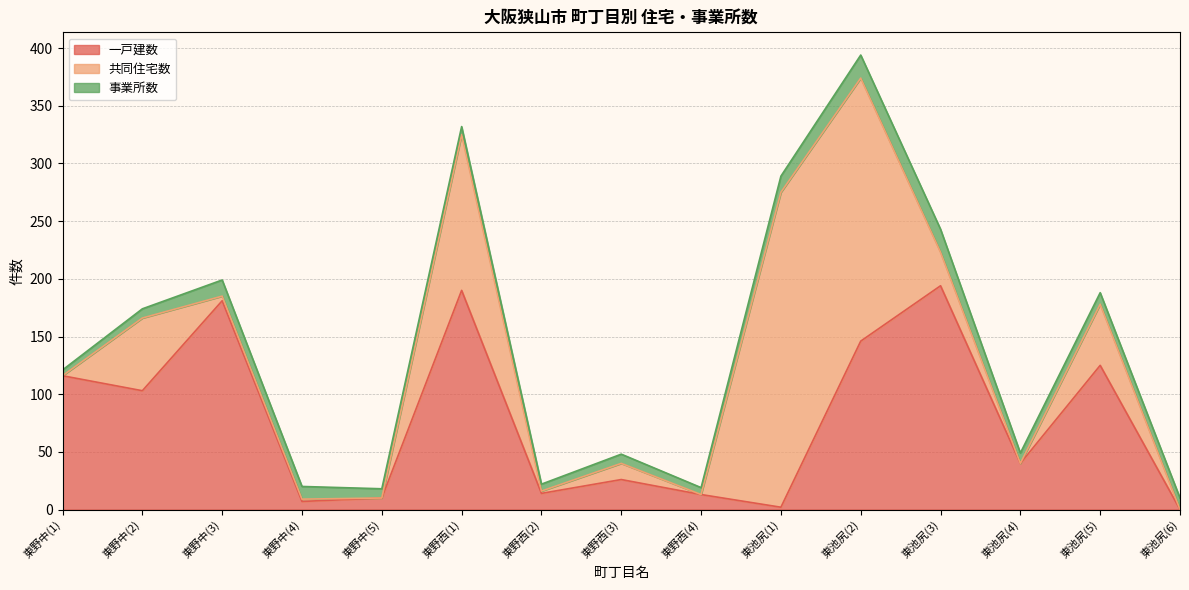

Which series ends up on top after the final intersection of 共同住宅数 and 事業所数?

事業所数